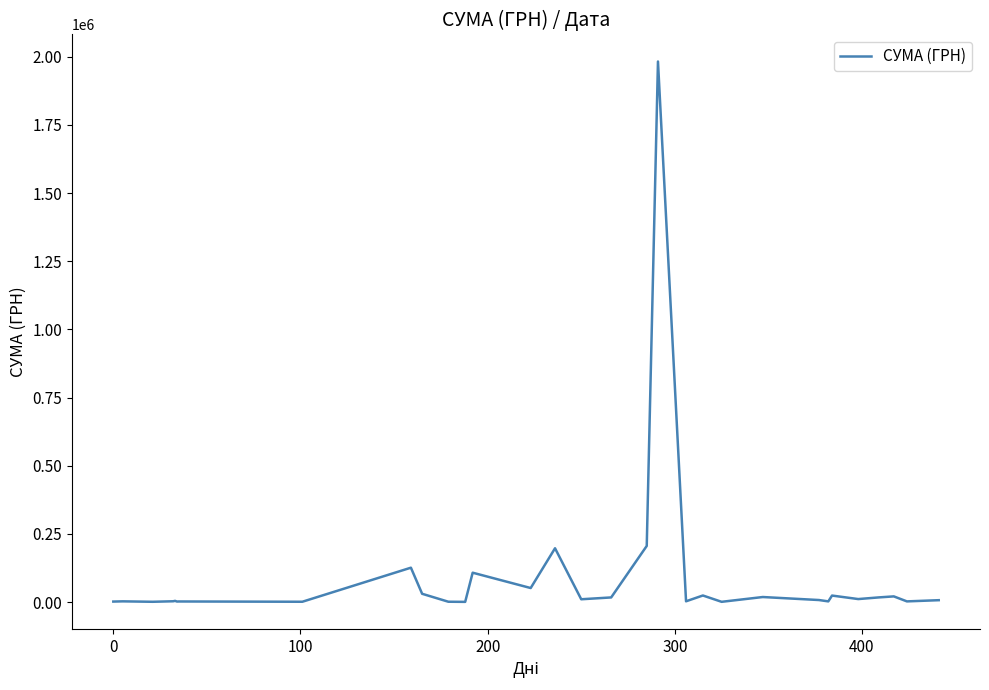

What is the difference between the maximum and minimum values?

1981340.0